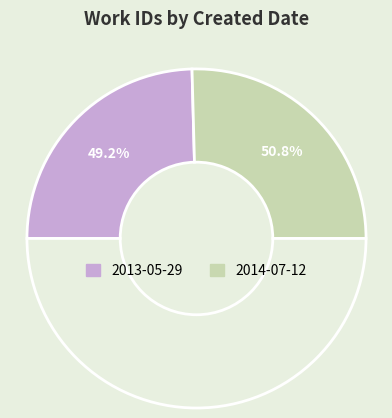

What is the ratio of the value at 2013-05-29 to the value at 2014-07-12?

1.0